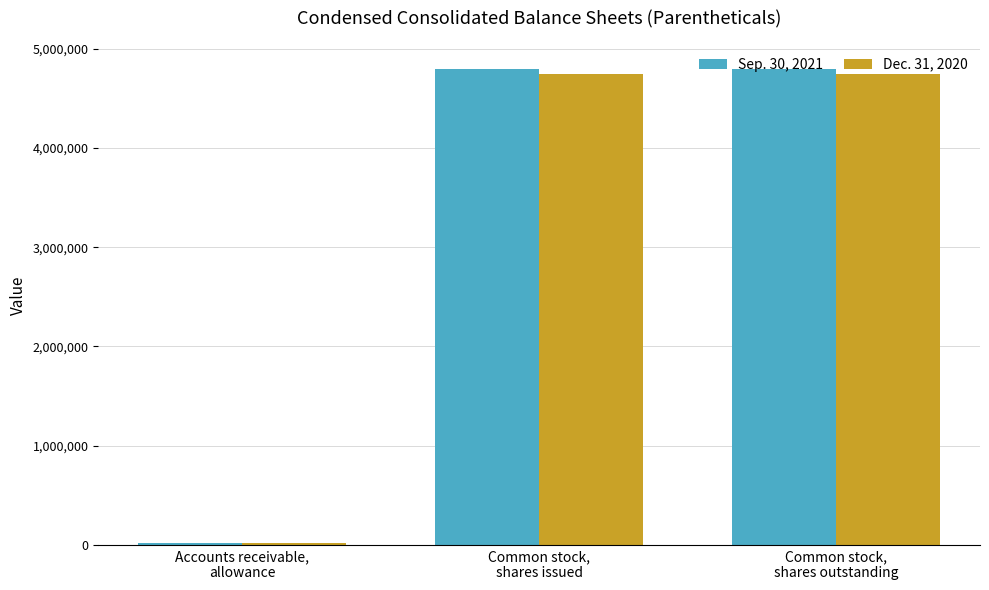

What is the average value of the Dec. 31, 2020 series?

3171758